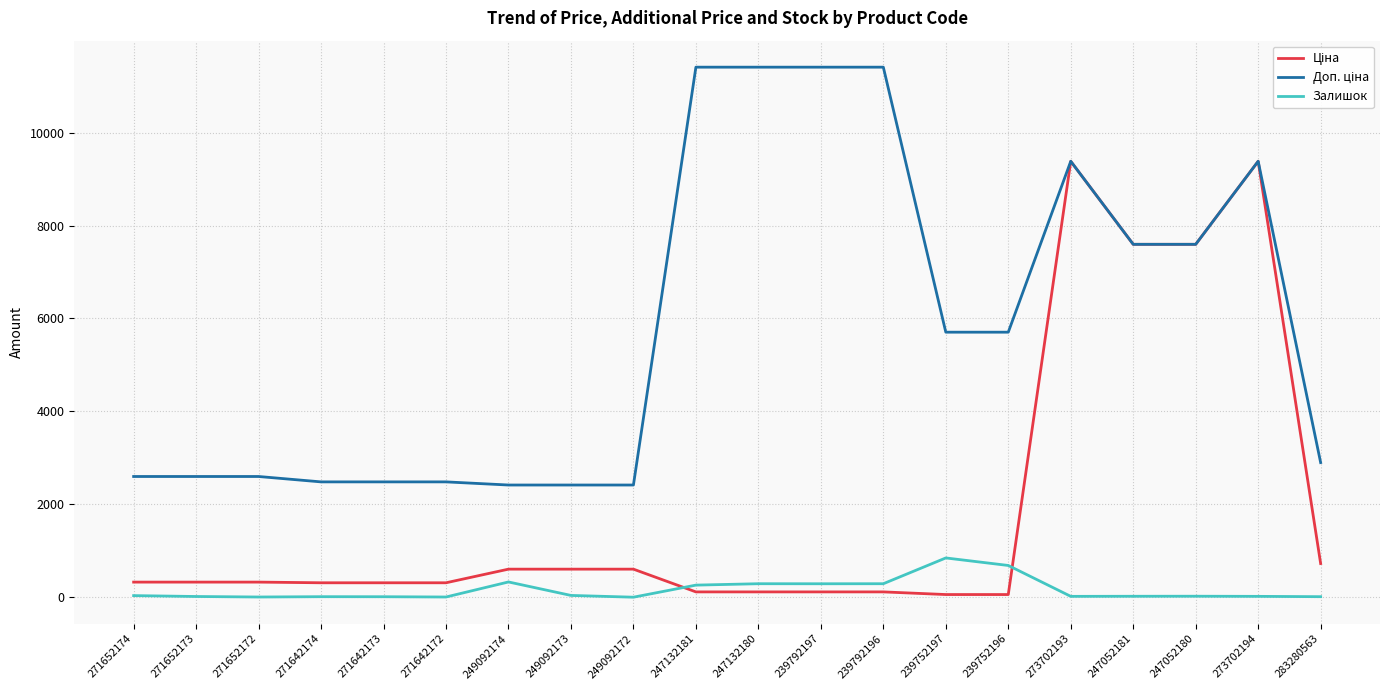

What is the maximum value shown in the chart?

11410.0